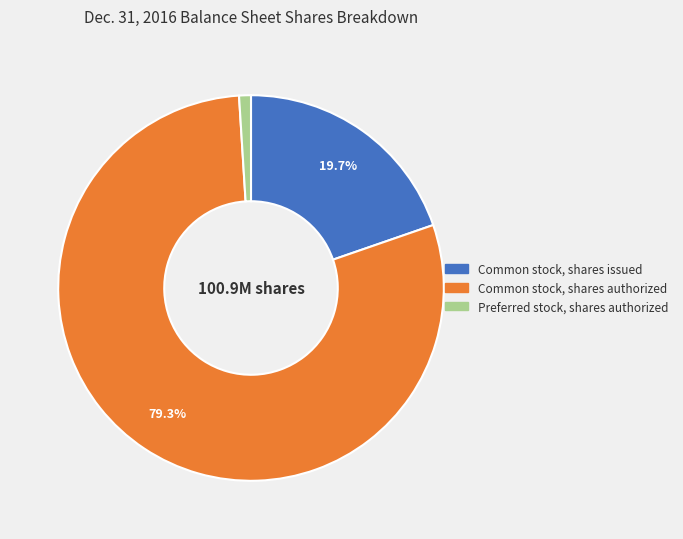

Is it true that Common stock, shares issued is 28% of the pie?

False